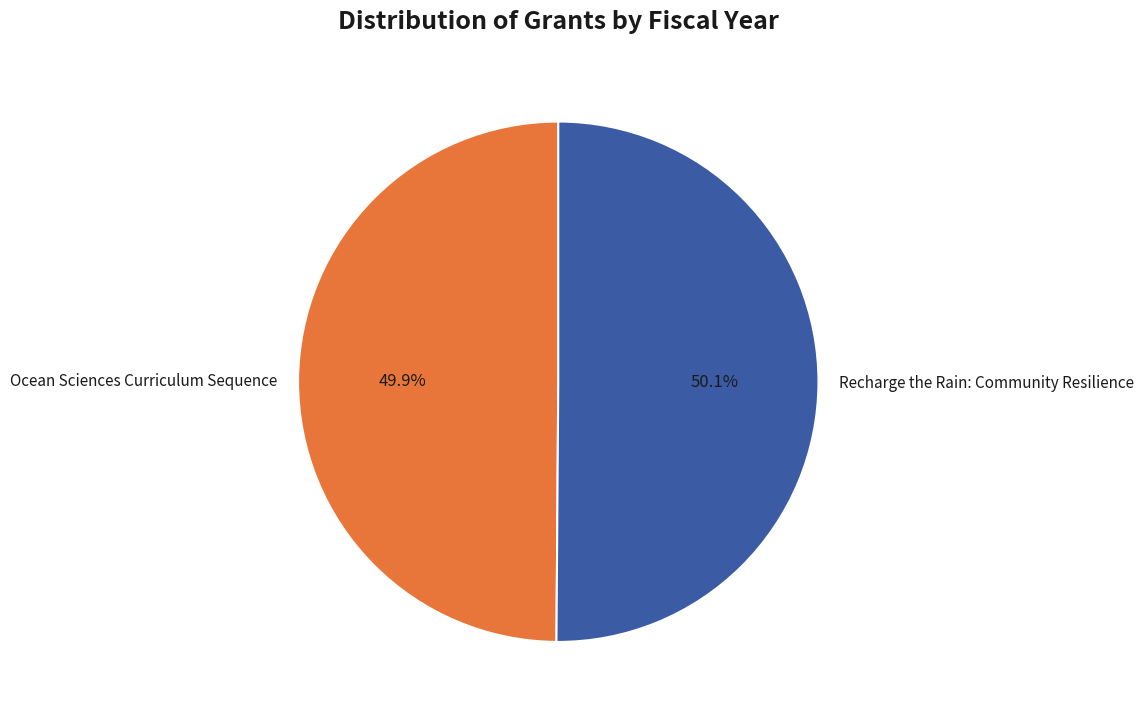

Combined, what portion of the pie is Ocean Sciences Curriculum Sequence and Recharge the Rain: Community Resilience?

100.0%